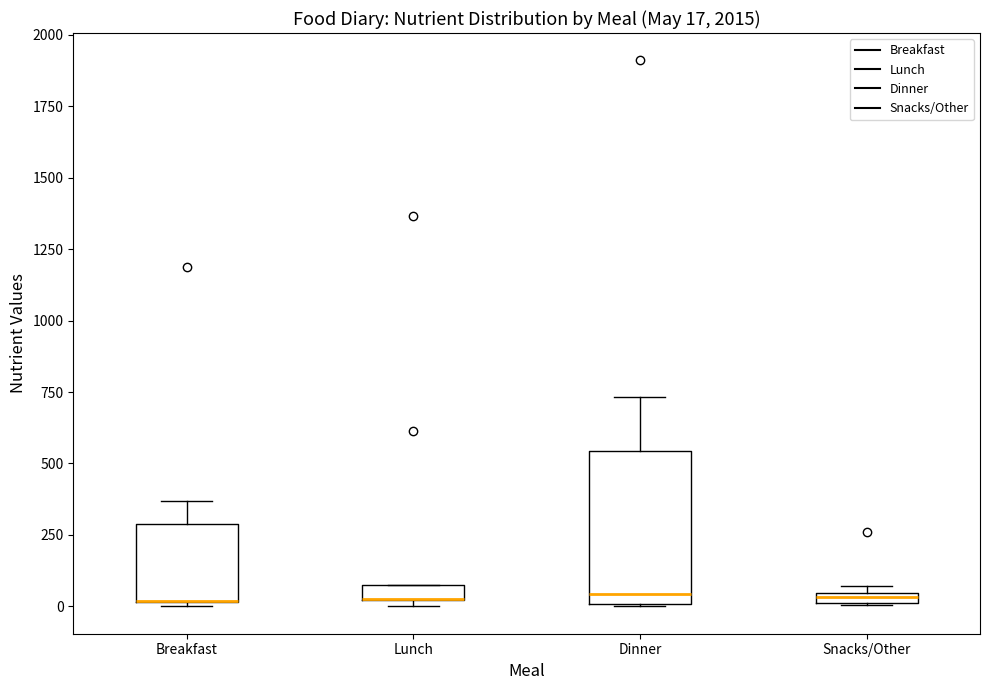

Comparing the boxes themselves (not the whiskers), which one is the tallest?

Dinner